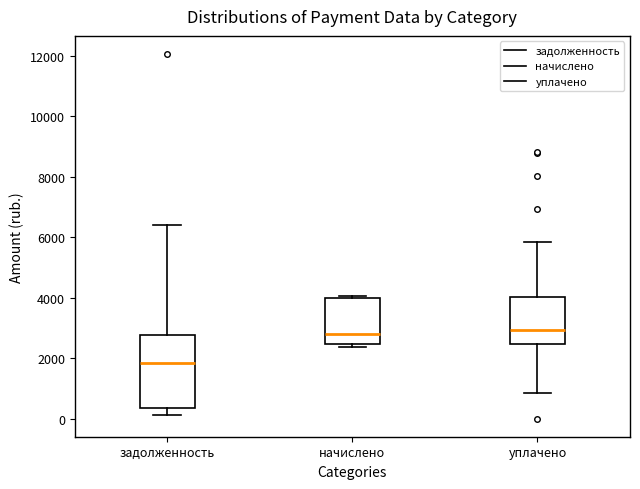

Reading left to right, read every box against the y-axis: the position of its median line, the range the box covers, and the ends of its whiskers. The values are not printed on the chart, so give them approximately, as read against the axis.

задолженность: median 1800, box 400 to 2800, whiskers 200 to 6400
начислено: median 2800, box 2400 to 4000, whiskers 2400 (just below the box's lower edge) to 4000 (just above the box's upper edge)
уплачено: median 3000, box 2400 to 4000, whiskers 800 to 5800